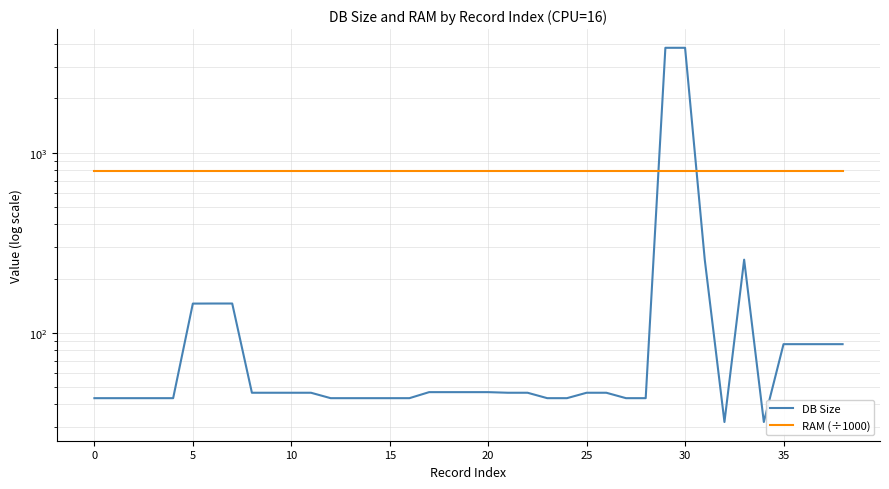

At which category is the sum across all series the highest?

29